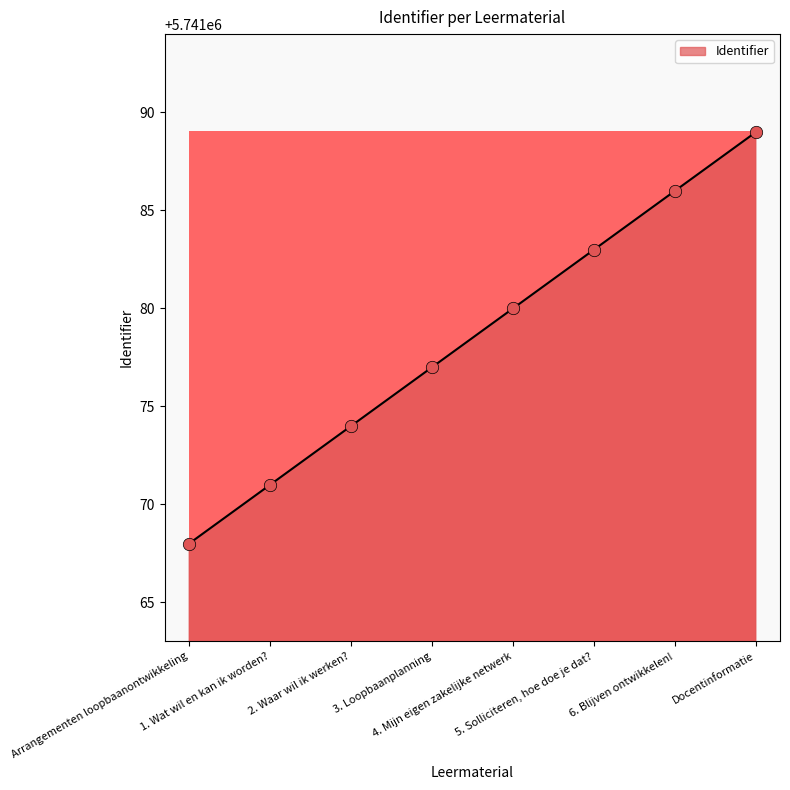

Between Docentinformatie and 2. Waar wil ik werken?, which is larger?

Docentinformatie